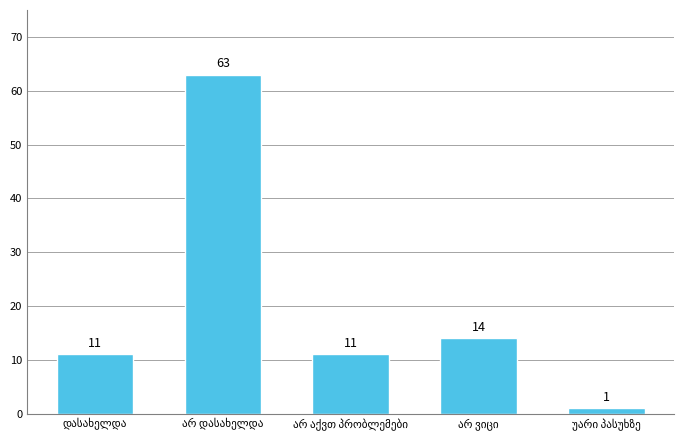

What is the value of the 1st bar from the left?

11